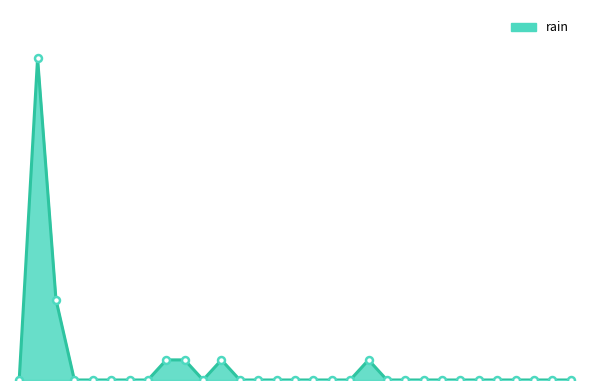

What is the difference between the maximum and minimum values?

3.2